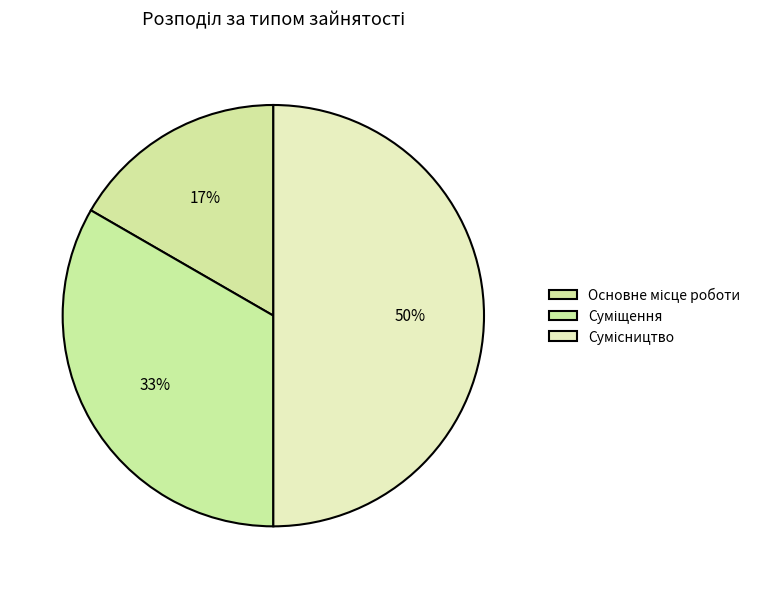

How many segments does this pie chart have?

3